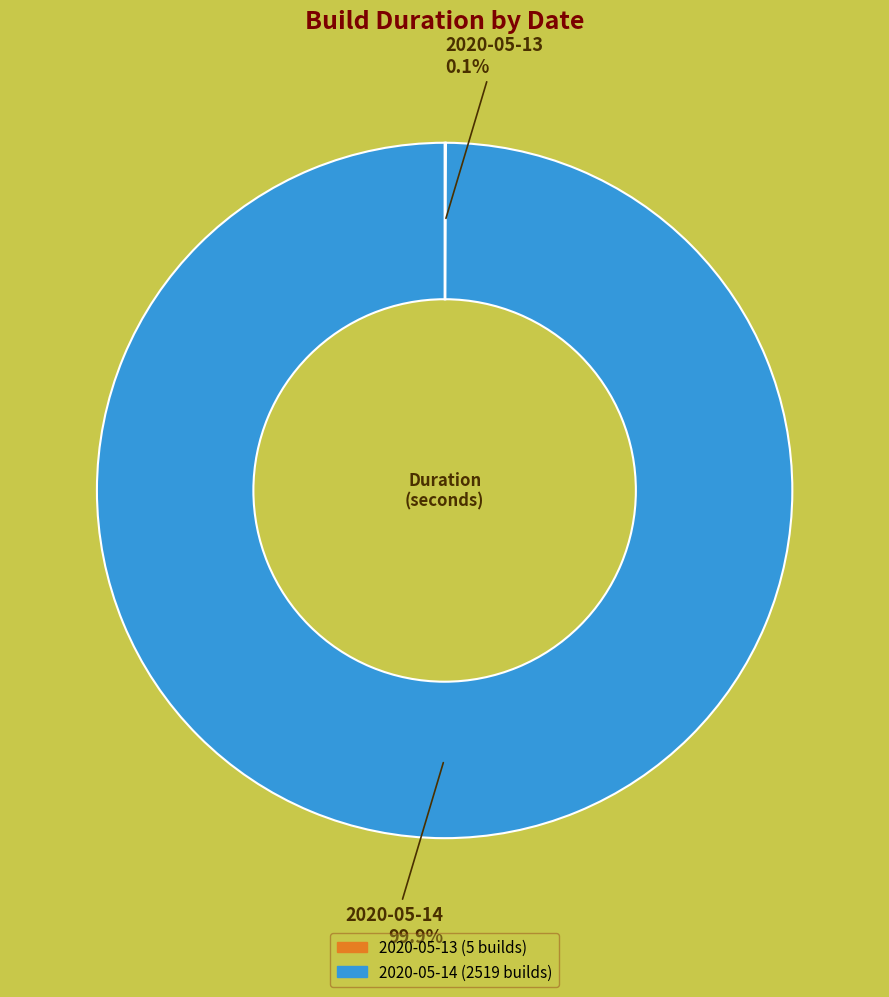

What is the largest slice in the pie chart?

2020-05-14